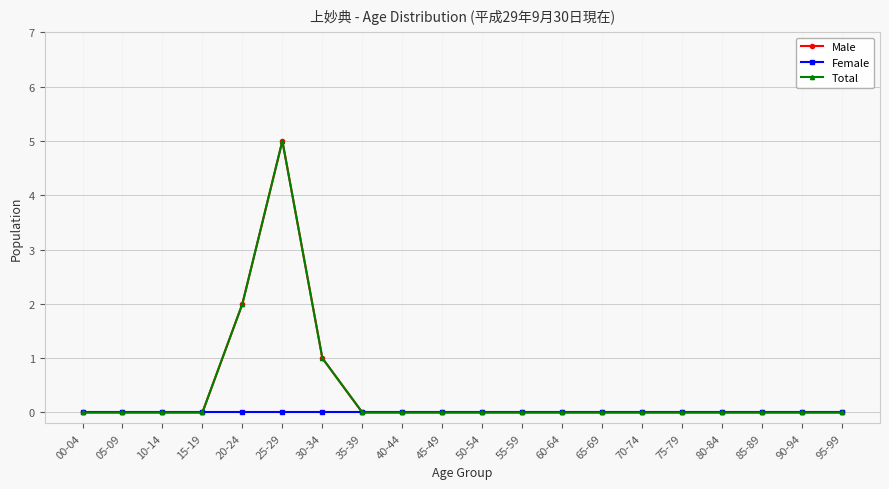

Reading right to left, what are all the values shown in this chart?

Male: 0	0	0	0	0	0	0	0	0	0	0	0	0	1	5	2	0	0	0	0
Female: 0	0	0	0	0	0	0	0	0	0	0	0	0	0	0	0	0	0	0	0
Total: 0	0	0	0	0	0	0	0	0	0	0	0	0	1	5	2	0	0	0	0